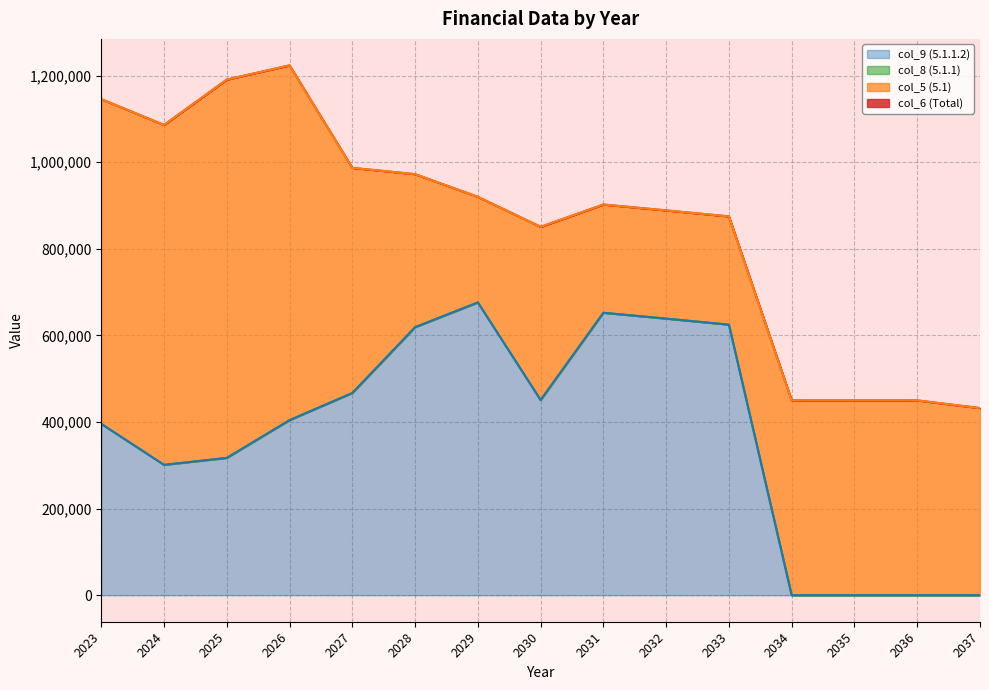

Reading right to left, list all the values displayed in this chart.

col_6 (Total): 2037=432241	2036=450000	2035=450000	2034=450000	2033=874871	2032=888800	2031=902351	2030=850800	2029=920137	2028=972474	2027=987000	2026=1223719	2025=1190924	2024=1086120	2023=1145747
col_5 (5.1): 2037=432241	2036=450000	2035=450000	2034=450000	2033=874871	2032=888800	2031=902351	2030=850800	2029=920137	2028=972474	2027=987000	2026=1223719	2025=1190924	2024=1086120	2023=1145747
col_8 (5.1.1): 2037=0	2036=0	2035=0	2034=0	2033=624871	2032=638800	2031=652351	2030=450800	2029=676215	2028=619000	2027=467000	2026=404406	2025=317120	2024=301120	2023=395747
col_9 (5.1.1.2): 2037=0	2036=0	2035=0	2034=0	2033=624871	2032=638800	2031=652351	2030=450800	2029=676215	2028=619000	2027=467000	2026=404406	2025=317120	2024=301120	2023=395747